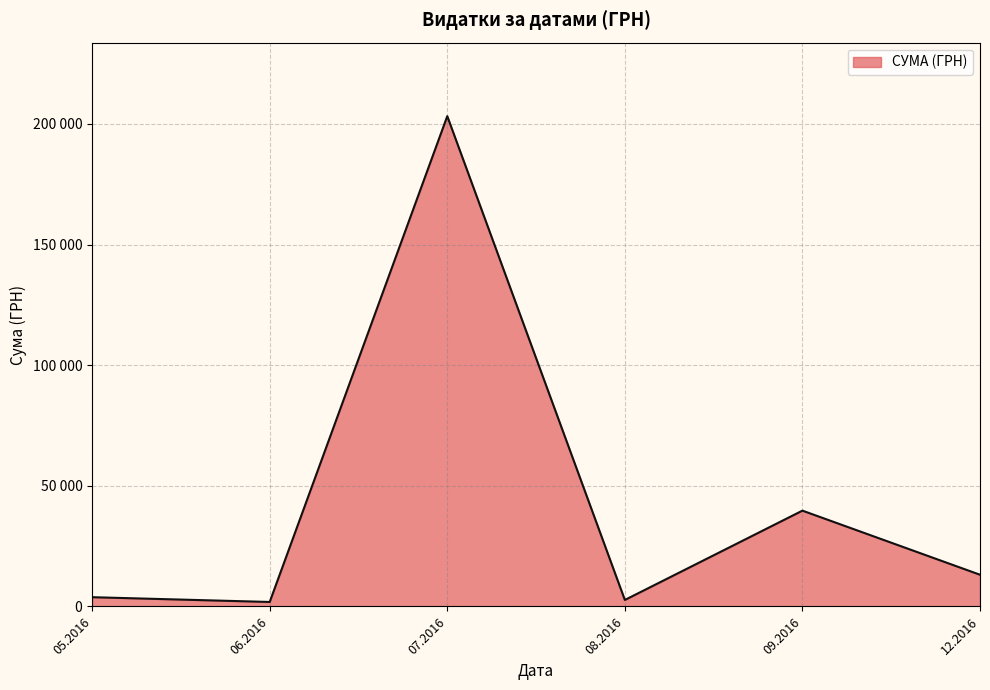

Does the chart display data point markers on the line(s)?

No